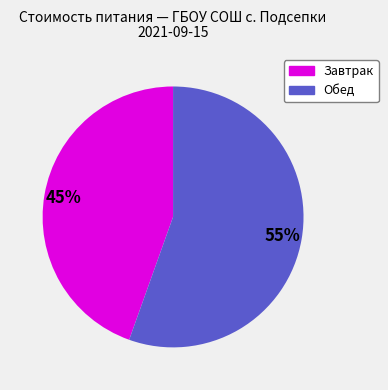

How many slices are in this pie chart?

2